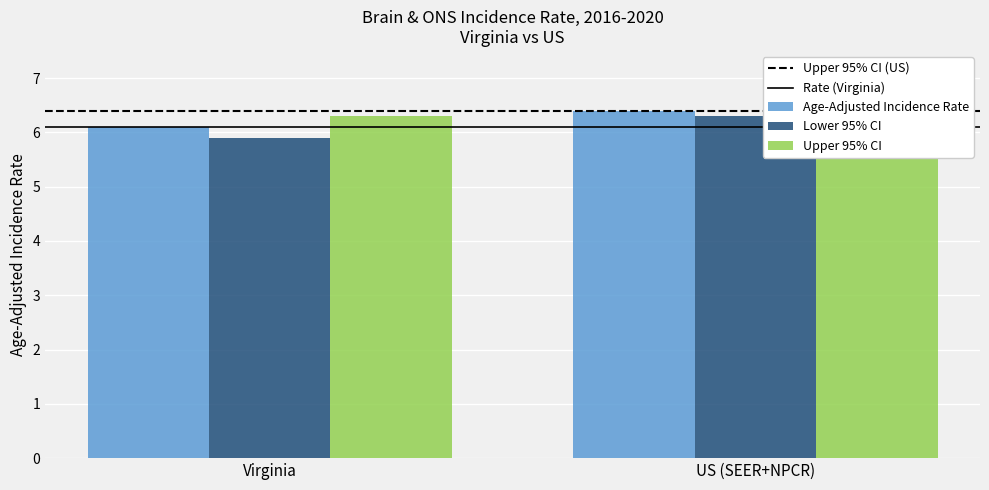

Reading left to right, extract all data points from this chart.

Upper 95% CI (US): Virginia=6.4	US (SEER+NPCR)=6.4
Rate (Virginia): Virginia=6.1	US (SEER+NPCR)=6.1
Age-Adjusted Incidence Rate: Virginia=6.1	US (SEER+NPCR)=6.4
Lower 95% CI: Virginia=5.9	US (SEER+NPCR)=6.3
Upper 95% CI: Virginia=6.3	US (SEER+NPCR)=6.4